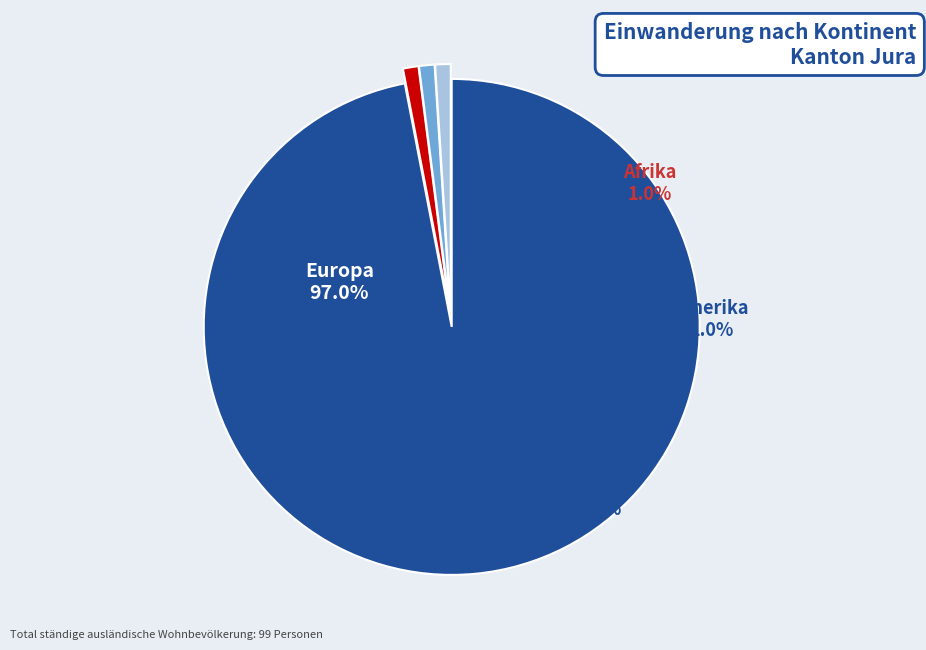

To the nearest percent, what is the average slice percentage?

20%